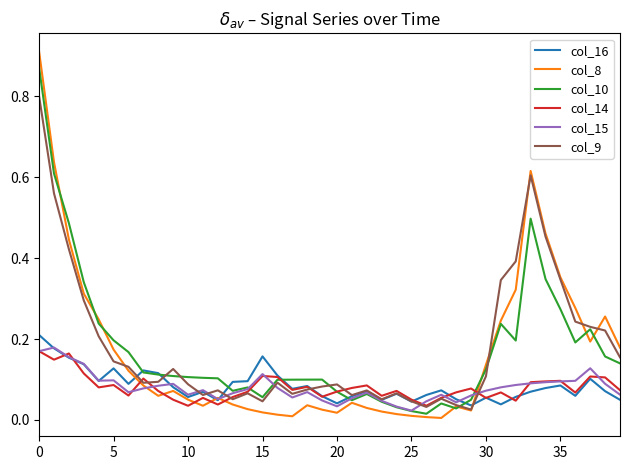

How many lines are shown in the chart?

6